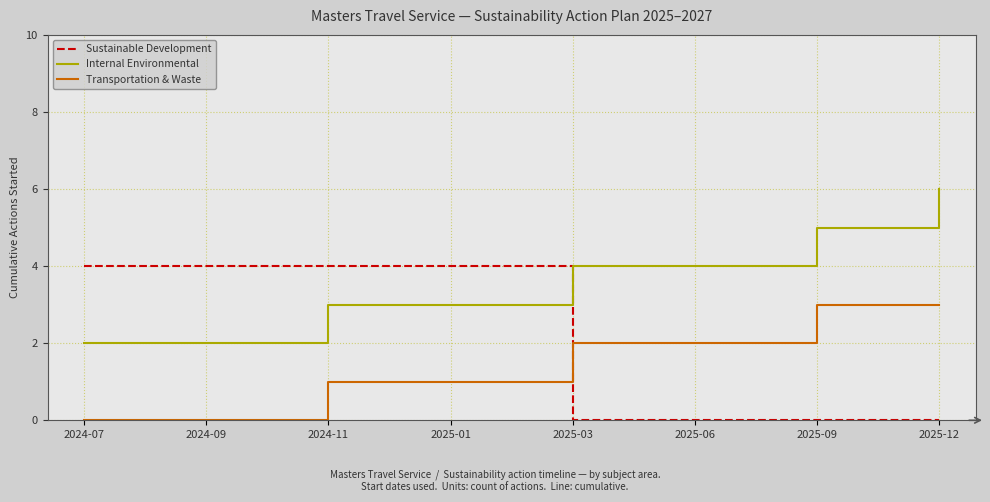

At which category is the sum across all series the highest?

2025-12